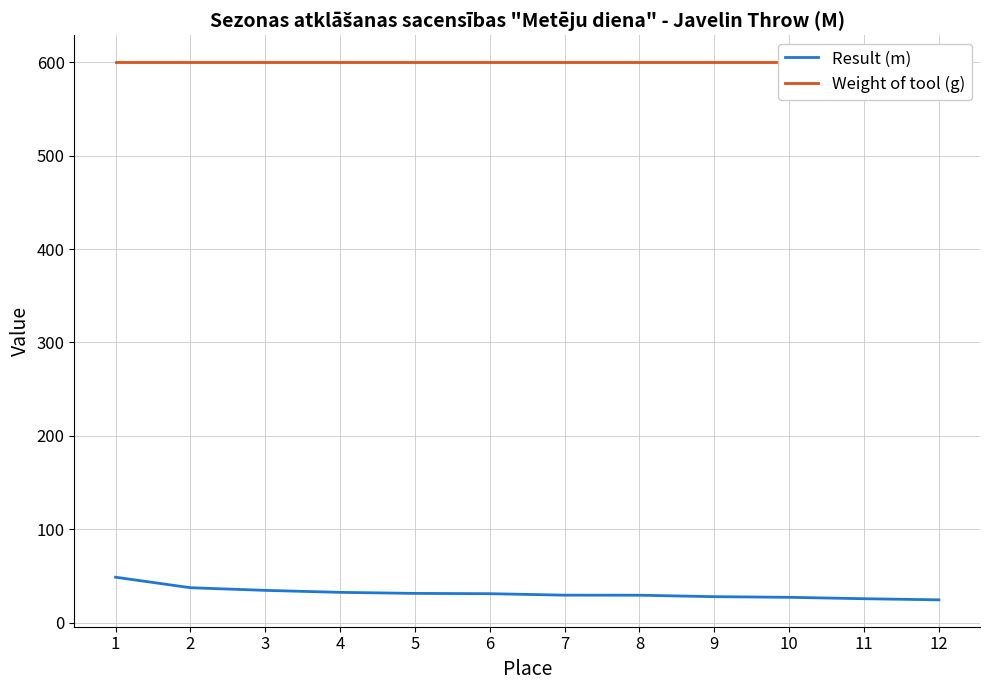

What is the value of the Weight of tool (g) point at the 3rd from the left?

600.0